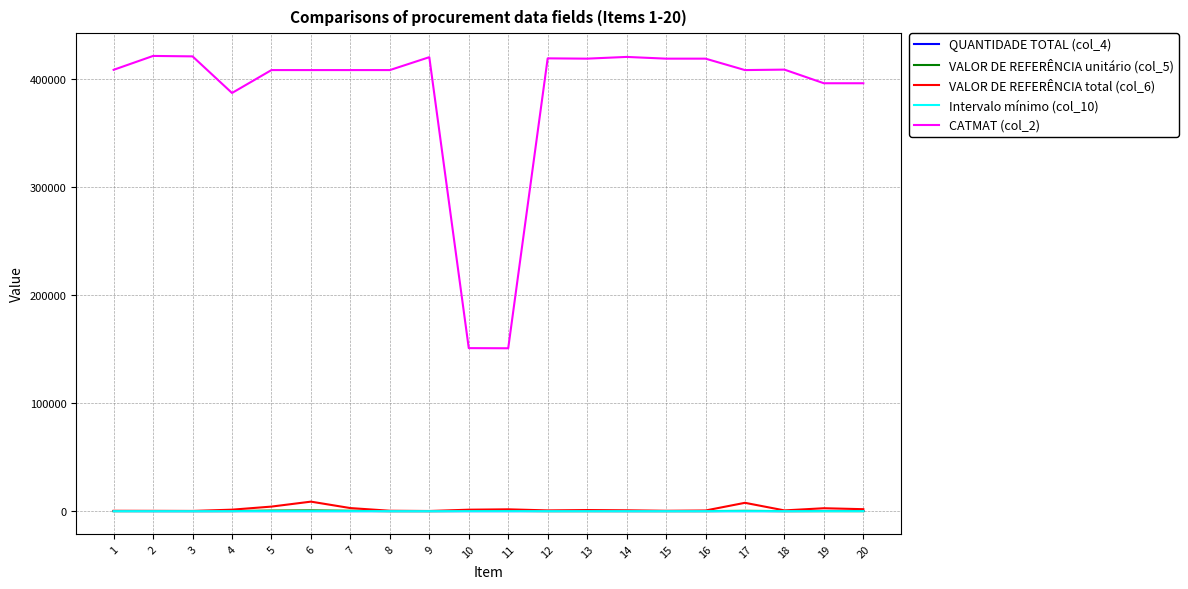

Which series has the largest total across all categories?

CATMAT (col_2)